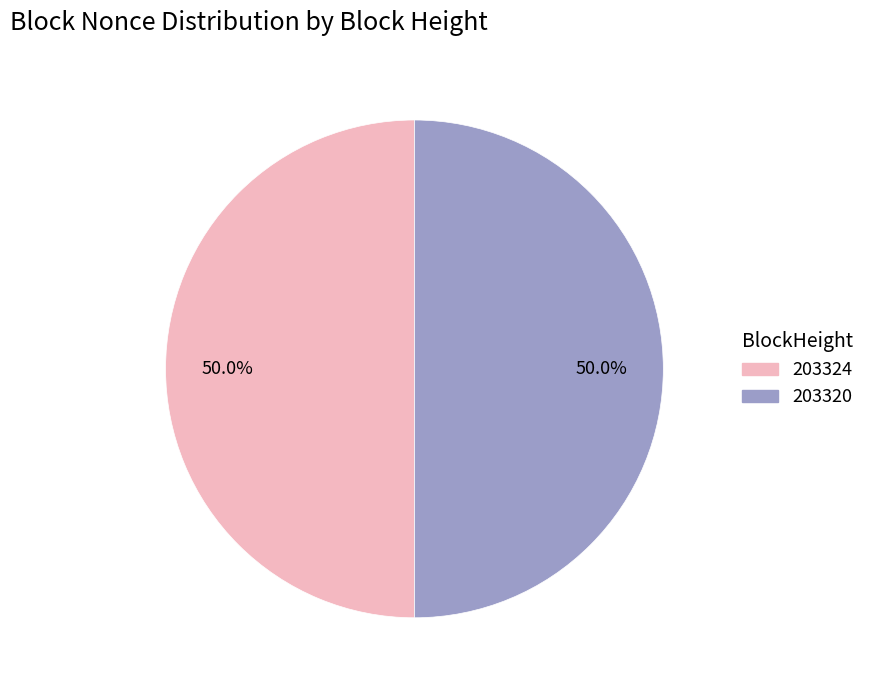

Is it true that 203324 is 50% of the pie?

True